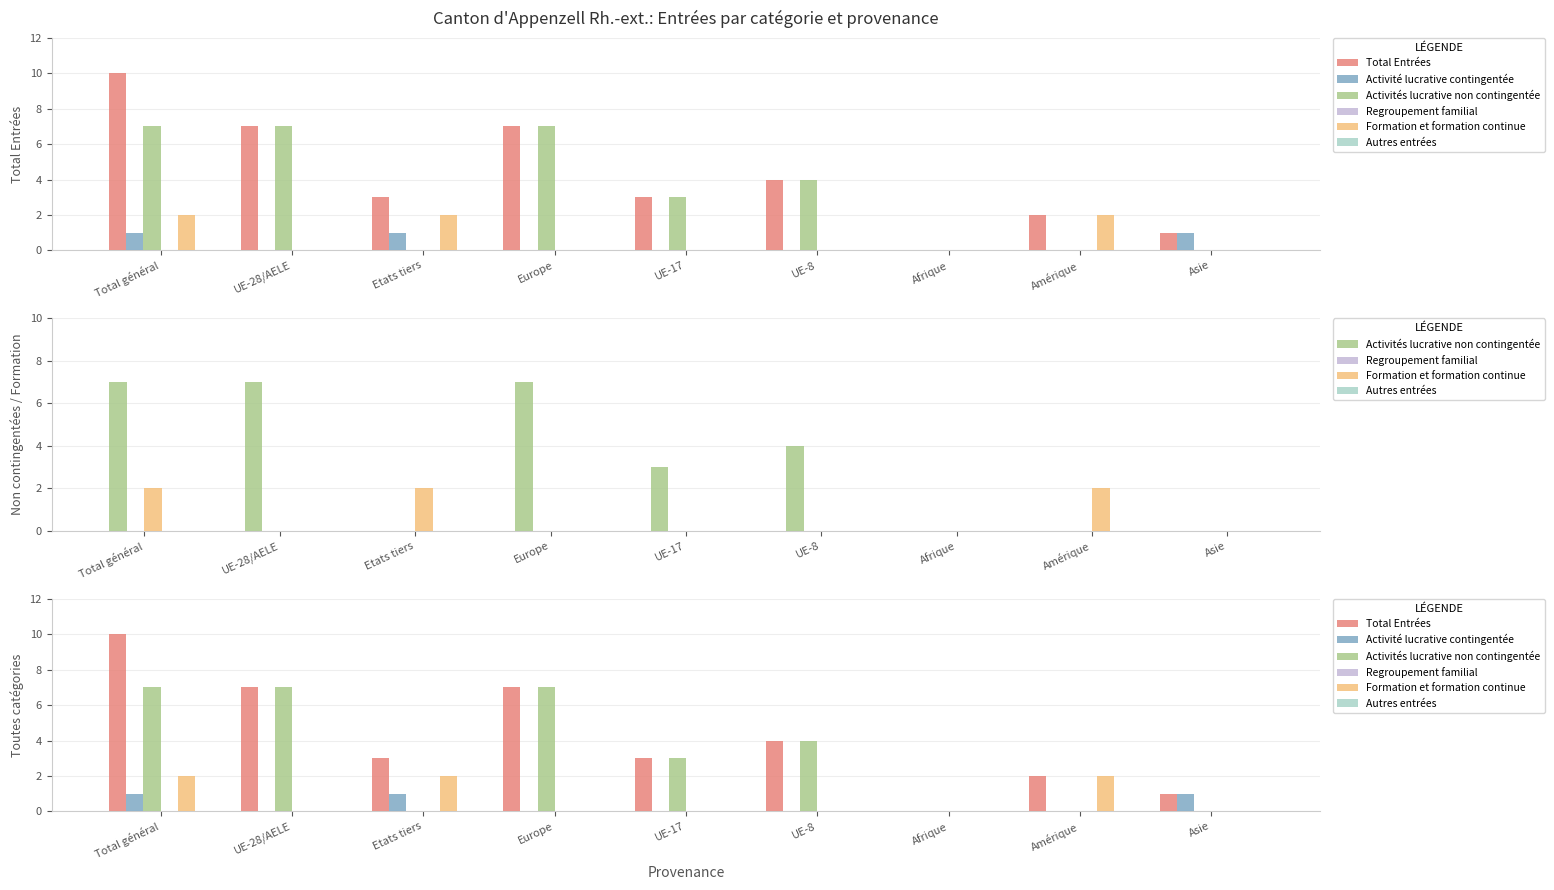

What is the label of the 5th bar from the left?

UE-17